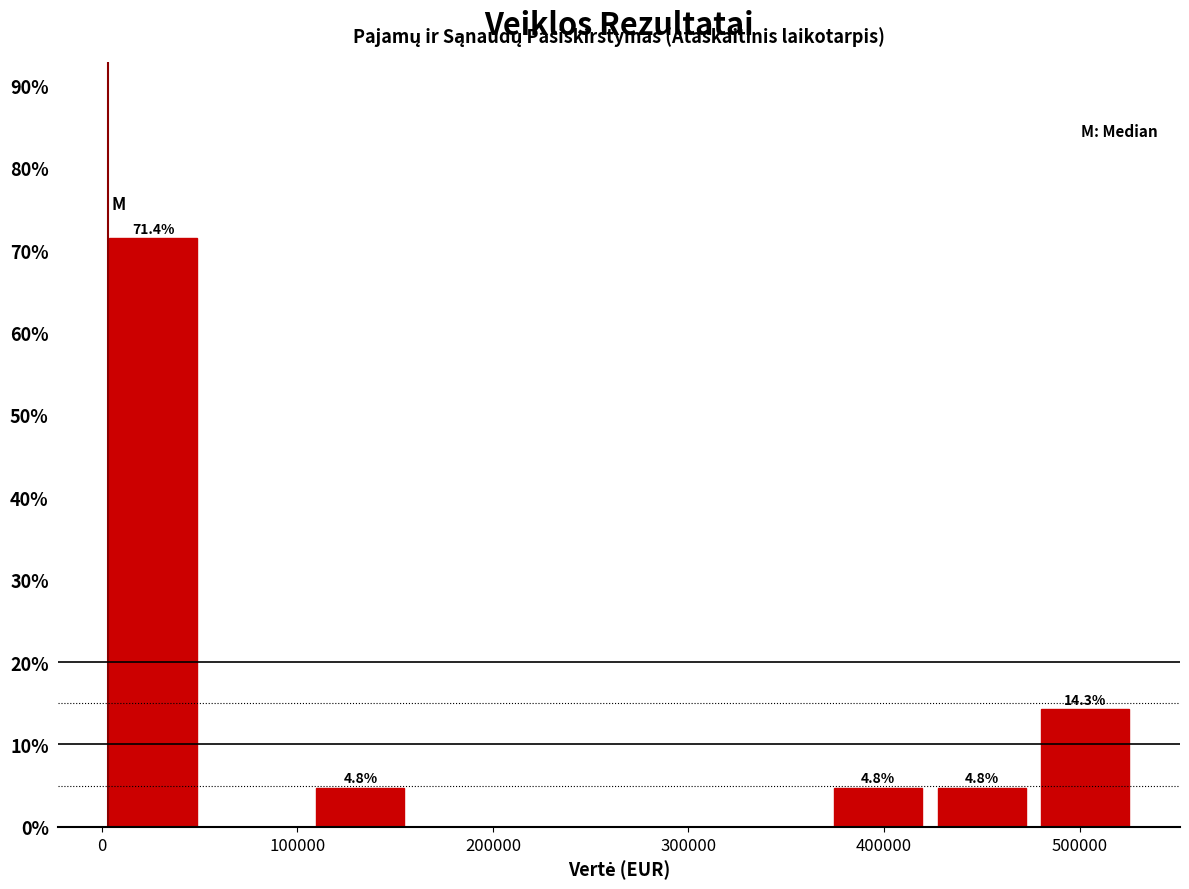

Which range on the x-axis has the tallest bar?

0 to 50000